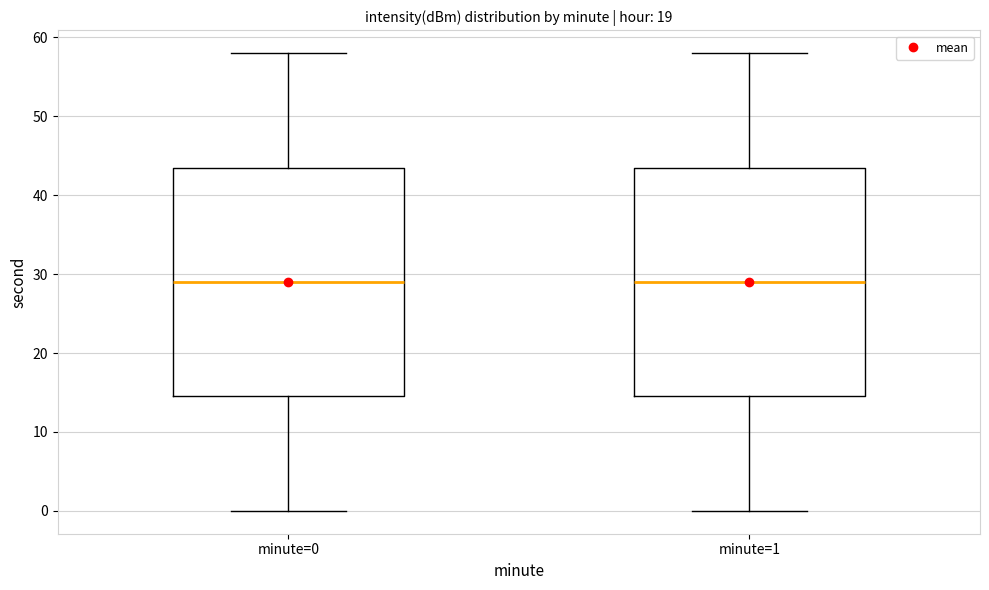

Where is the lower edge of the box for minute=1 on the y-axis? The values are not printed on the chart, so give them approximately, as read against the axis.

15